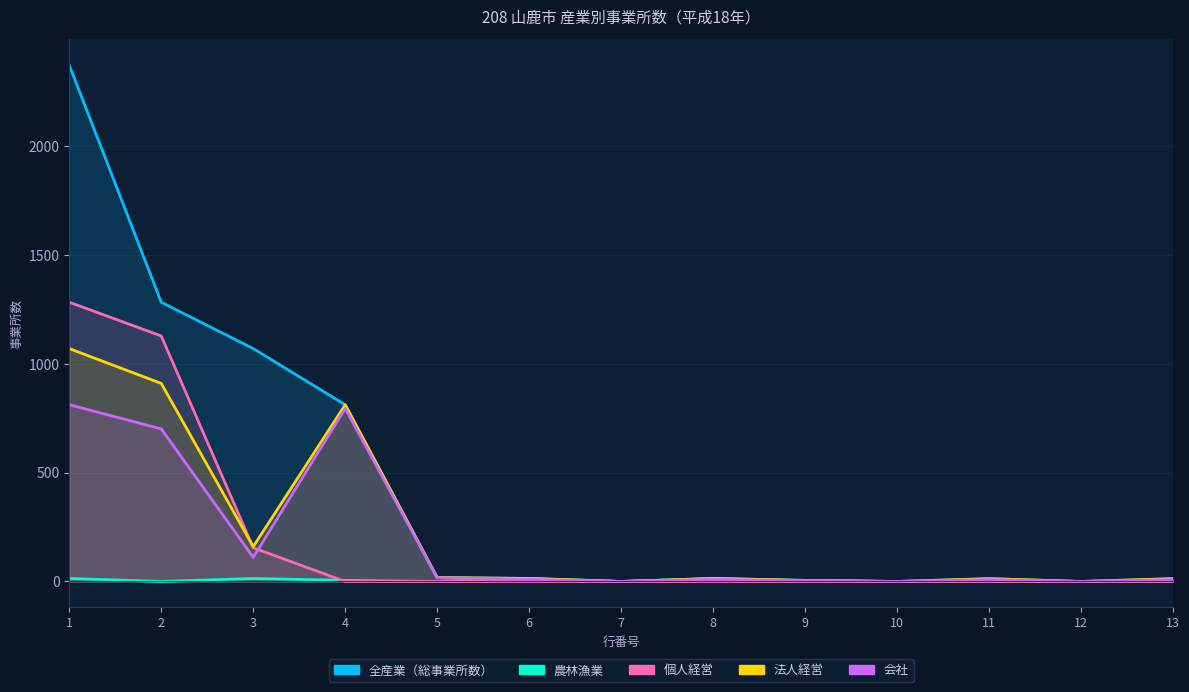

At which label does 会社 reach its peak?

1